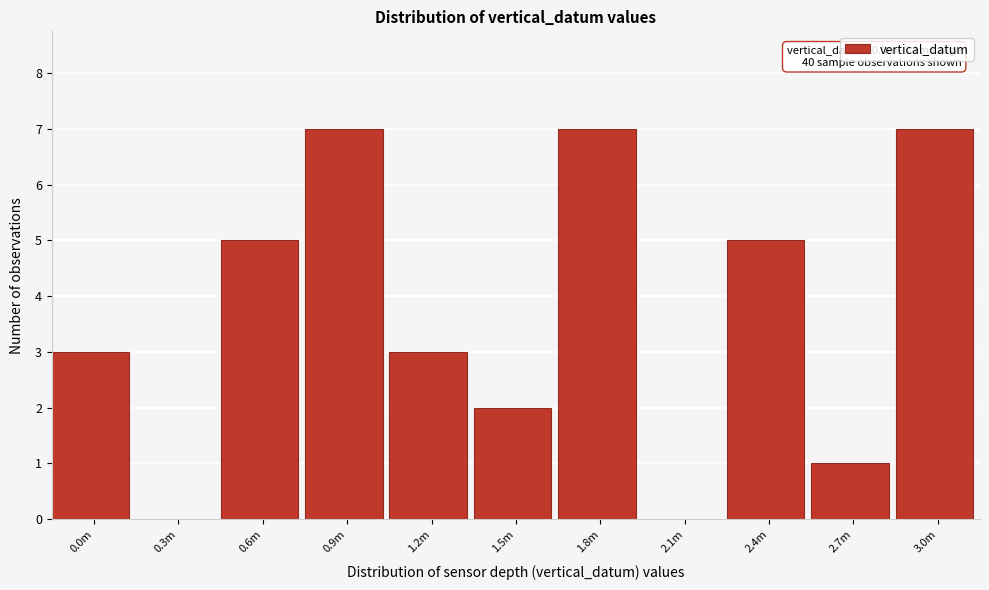

Reading left to right, list all the values displayed in this chart.

0.0m=3	0.3m=0	0.6m=5	0.9m=7	1.2m=3	1.5m=2	1.8m=7	2.1m=0	2.4m=5	2.7m=1	3.0m=7